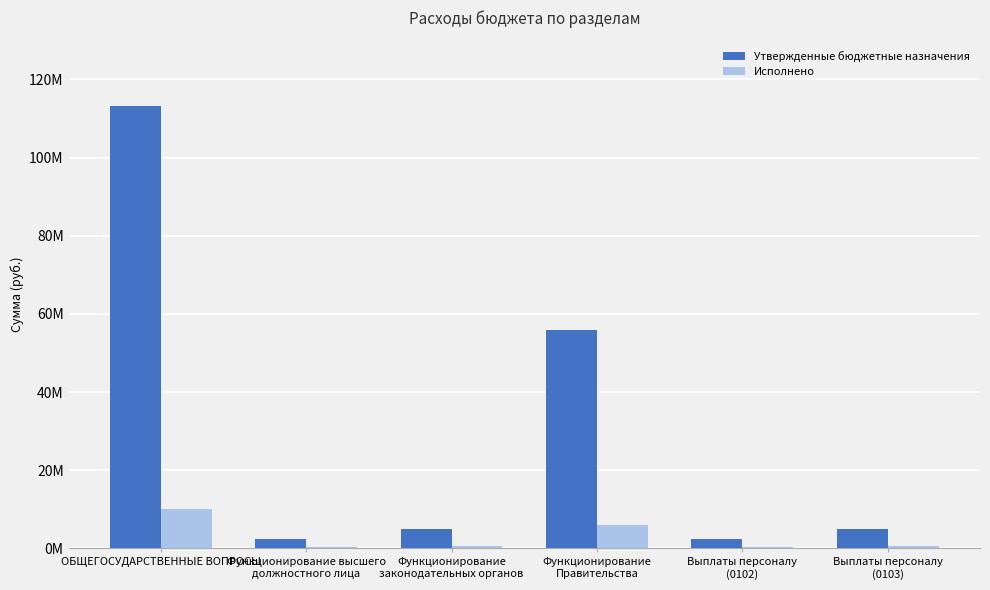

Which series has the widest spread of values?

Утвержденные бюджетные назначения